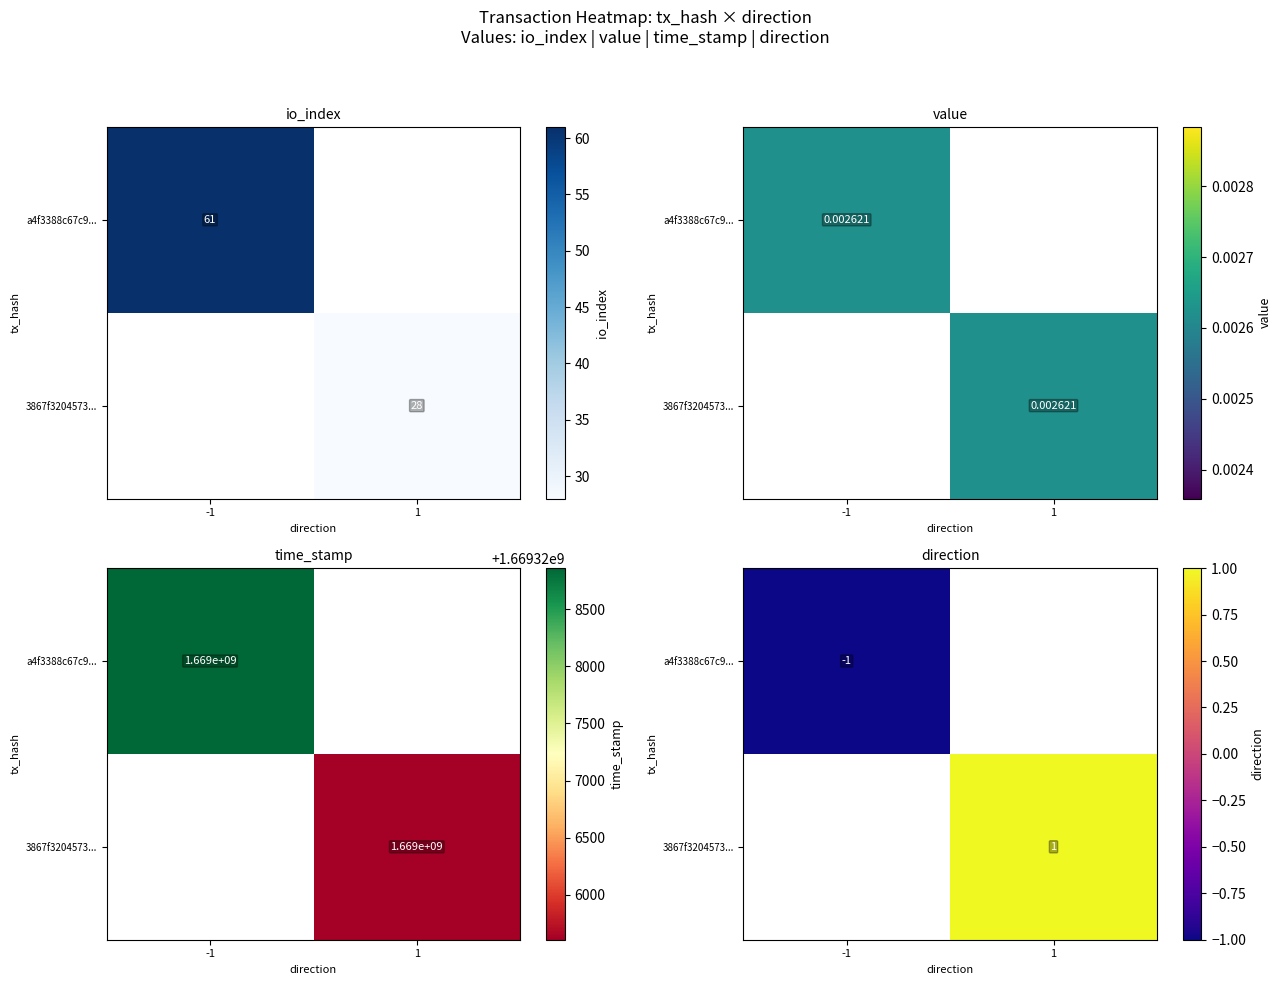

Which series has the largest total across all categories?

3867f3204573...